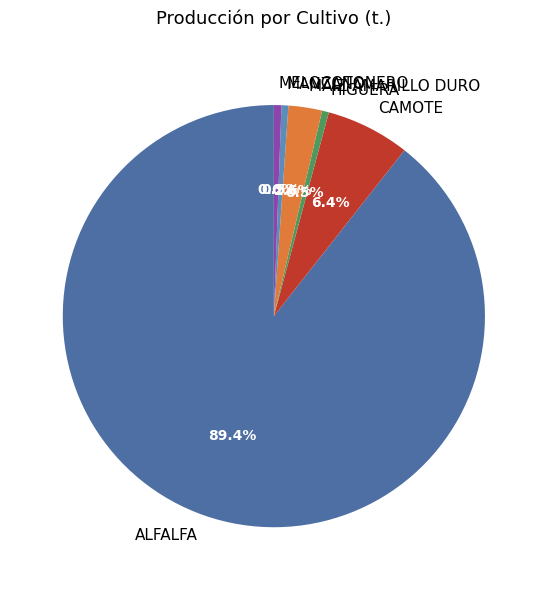

Between CAMOTE and MELOCOTONERO, which is larger?

CAMOTE